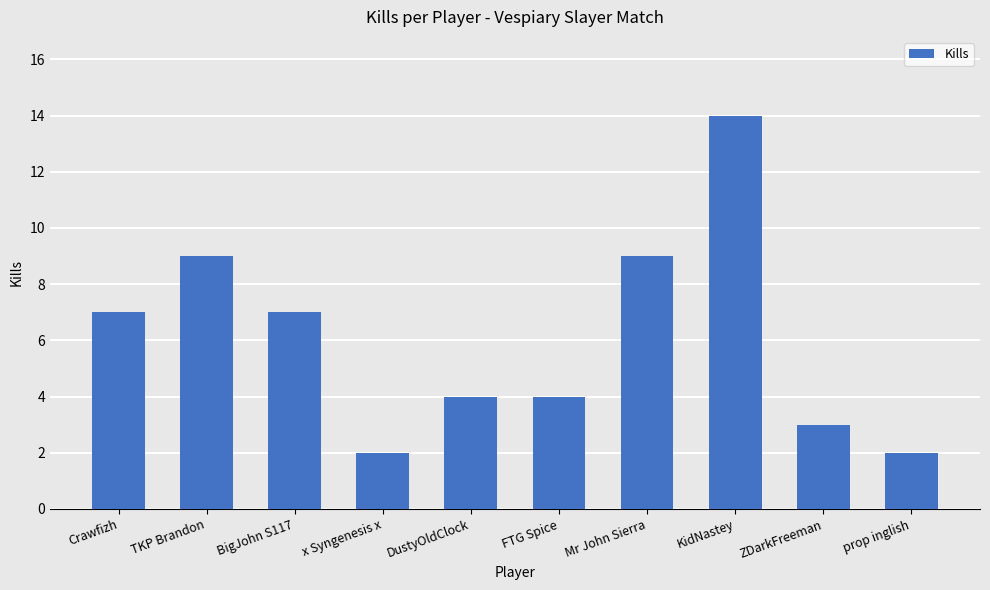

What is the greatest value displayed?

14